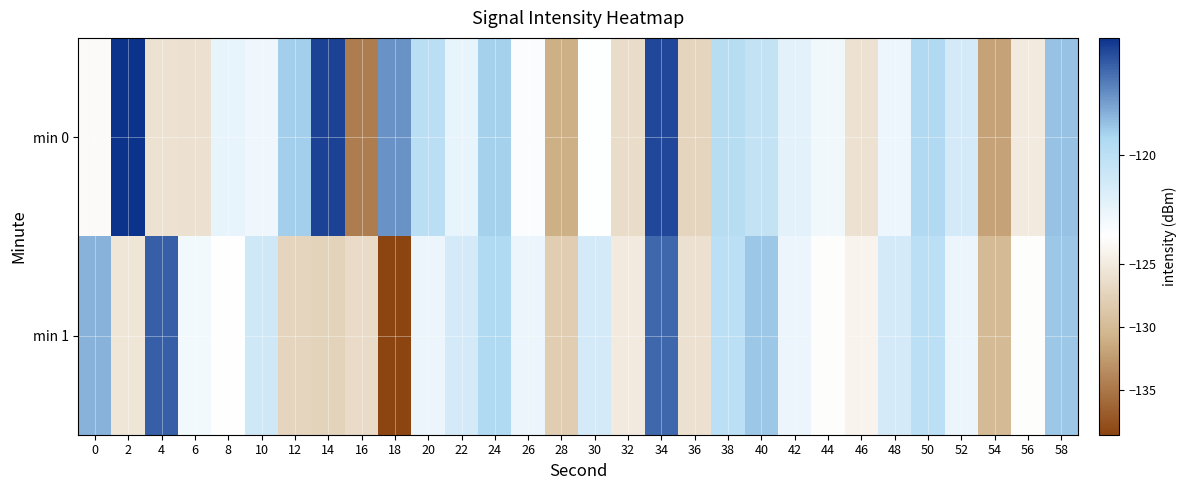

How many distinct data groups are displayed?

2